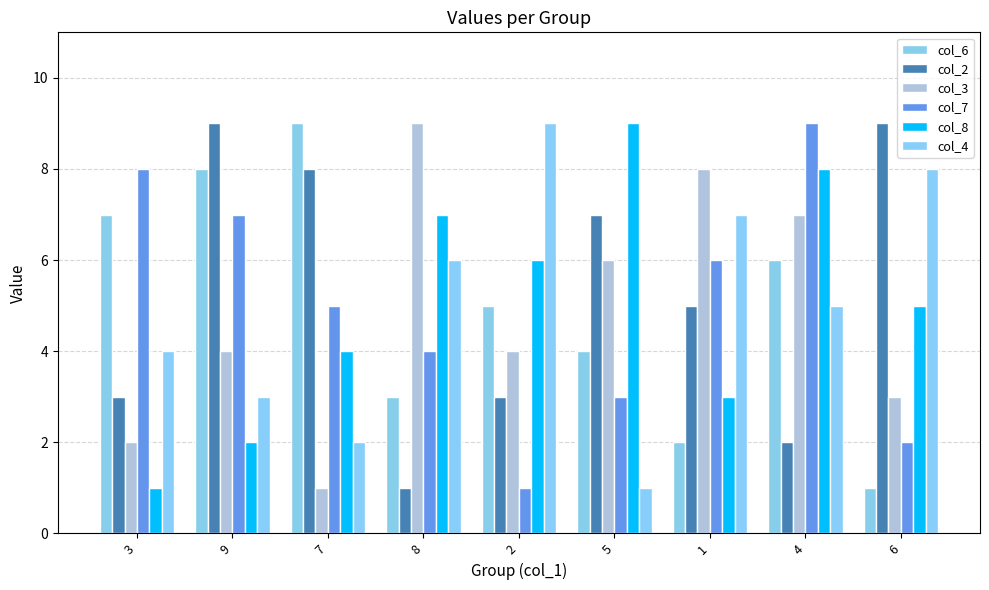

Reading left to right, extract all data points from this chart.

col_6: 3=7	9=8	7=9	8=3	2=5	5=4	1=2	4=6	6=1
col_2: 3=3	9=9	7=8	8=1	2=3	5=7	1=5	4=2	6=9
col_3: 3=2	9=4	7=1	8=9	2=4	5=6	1=8	4=7	6=3
col_7: 3=8	9=7	7=5	8=4	2=1	5=3	1=6	4=9	6=2
col_8: 3=1	9=2	7=4	8=7	2=6	5=9	1=3	4=8	6=5
col_4: 3=4	9=3	7=2	8=6	2=9	5=1	1=7	4=5	6=8